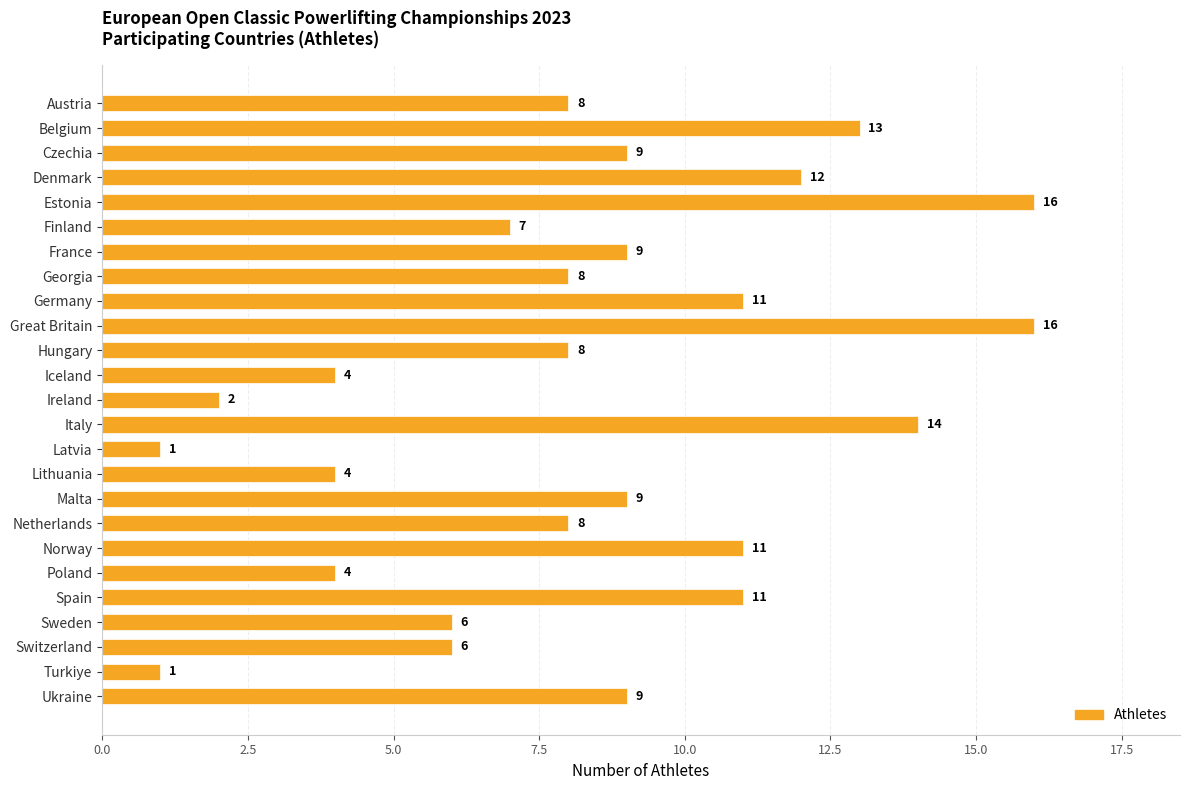

The chart shows a value of 12 at Georgia. True or false?

False